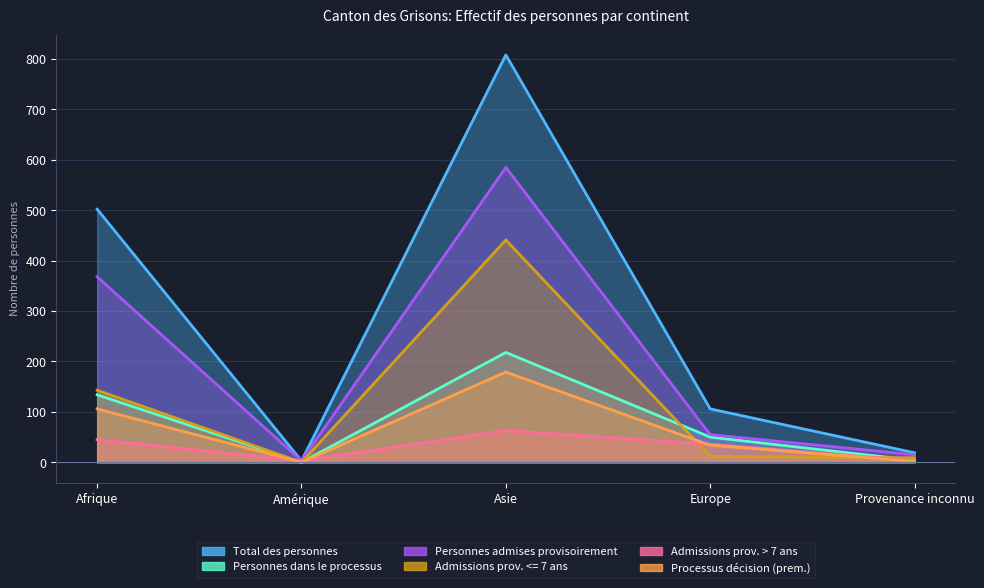

Reading left to right, extract all data points from this chart.

Total des personnes: Afrique=502	Amérique=3	Asie=808	Europe=106	Provenance inconnu=19
Personnes dans le processus: Afrique=134	Amérique=0	Asie=218	Europe=50	Provenance inconnu=4
Personnes admises provisoirement: Afrique=368	Amérique=3	Asie=585	Europe=55	Provenance inconnu=15
Admissions prov. <= 7 ans: Afrique=143	Amérique=0	Asie=441	Europe=12	Provenance inconnu=9
Admissions prov. > 7 ans: Afrique=45	Amérique=3	Asie=63	Europe=36	Provenance inconnu=3
Processus décision (prem.): Afrique=106	Amérique=0	Asie=179	Europe=34	Provenance inconnu=2